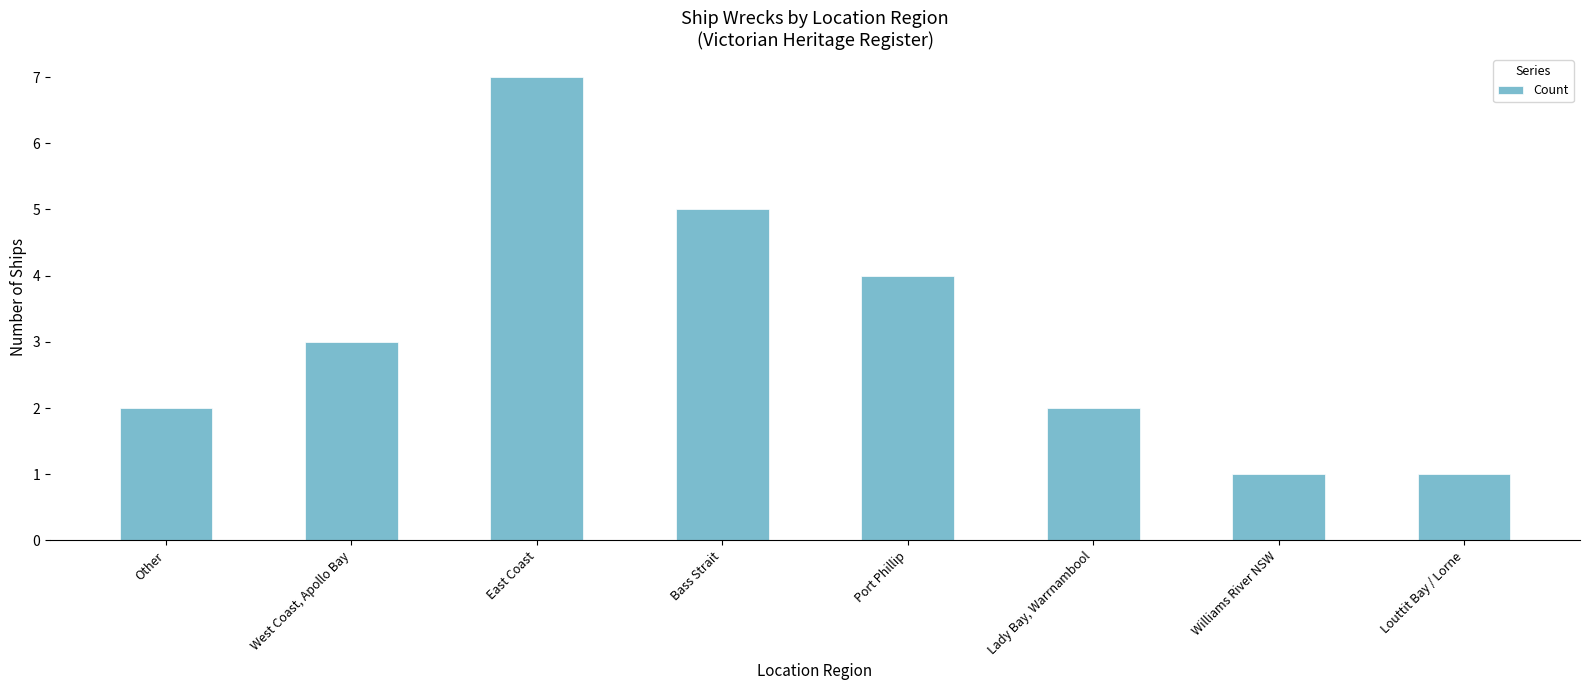

Which has a higher value, Louttit Bay / Lorne or Bass Strait?

Bass Strait